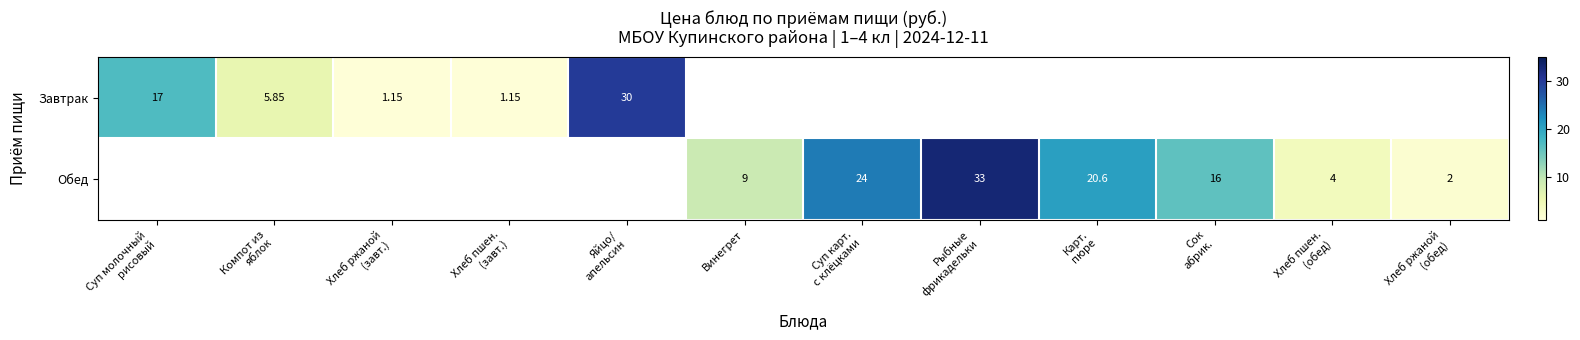

At how many categories does at least one series exceed 32?

1